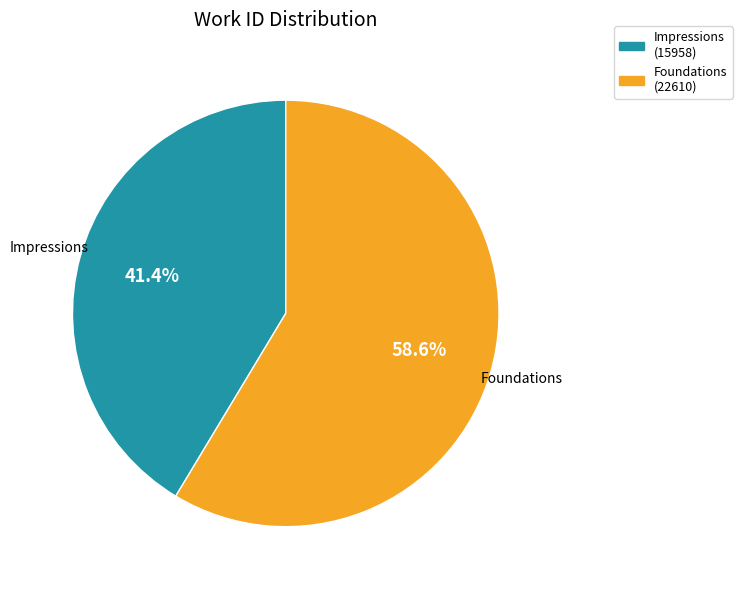

What percentage is NOT represented by Impressions?

58.6%